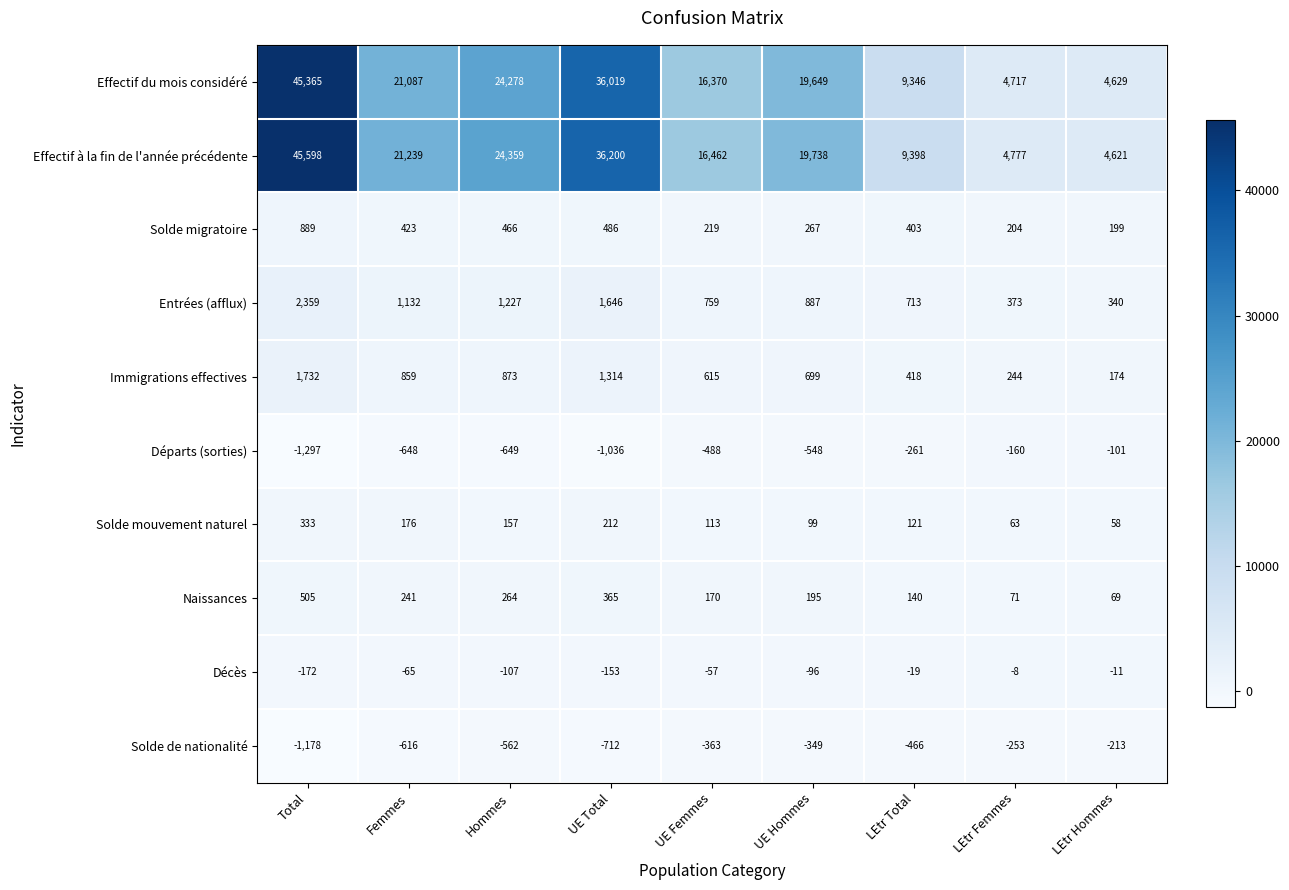

True or false: Entrées (afflux) has a value of 349 at UE Femmes.

False